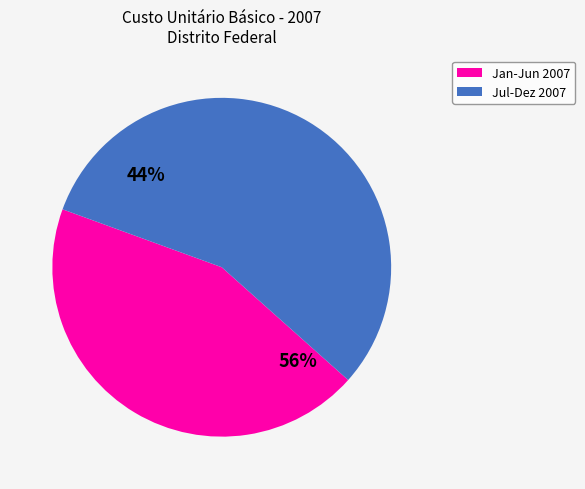

True or false: NOV accounts for 4% of the total.

False